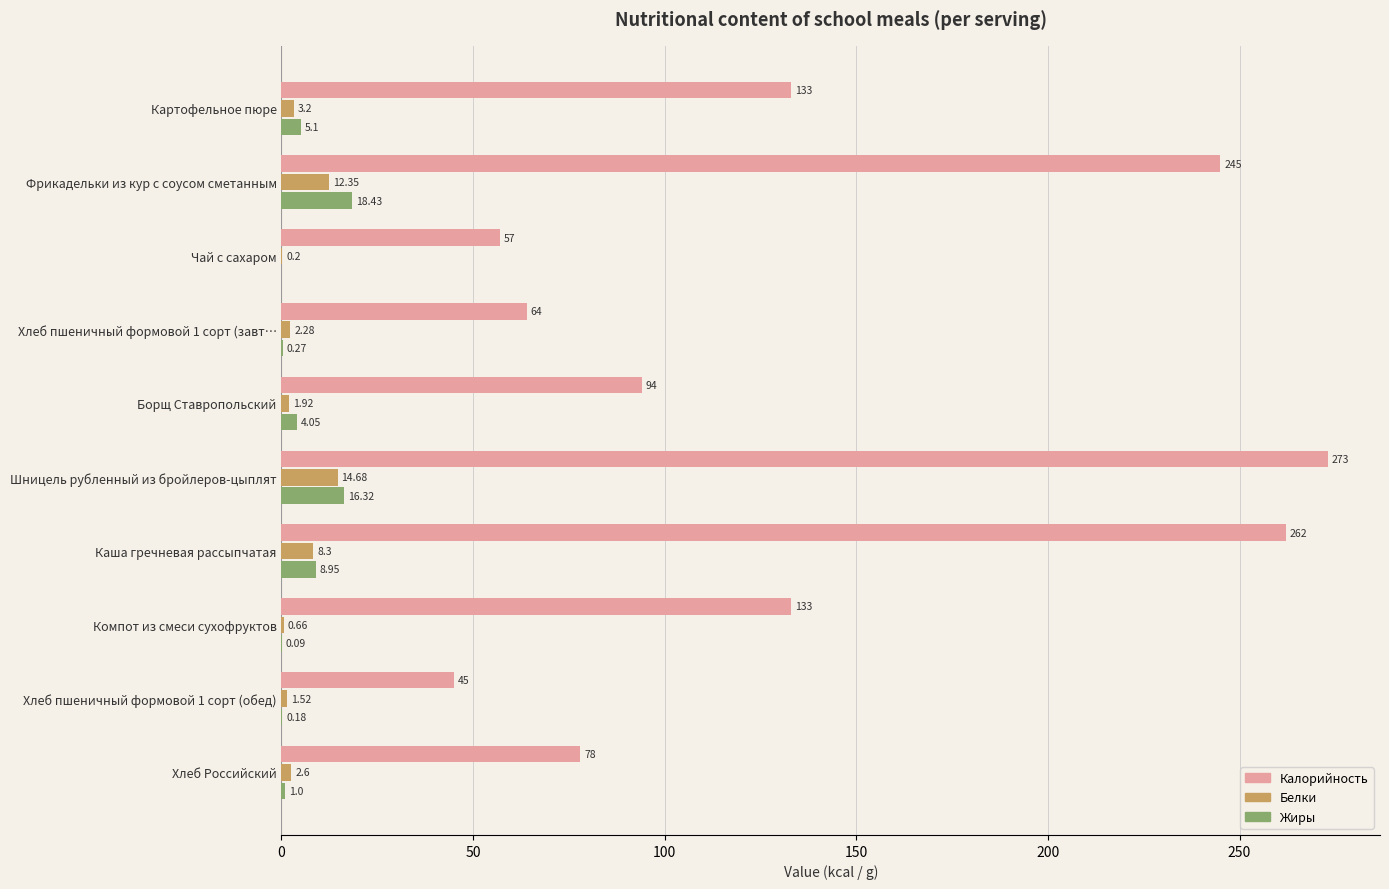

What are all the series names shown in the legend?

Калорийность, Белки, Жиры